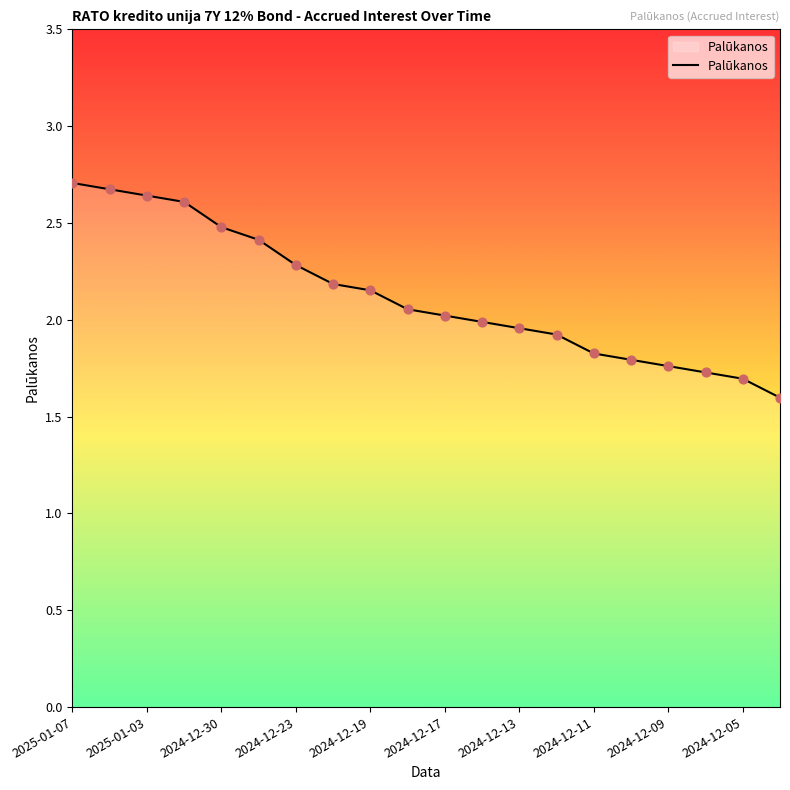

What is the greatest value displayed?

2.7